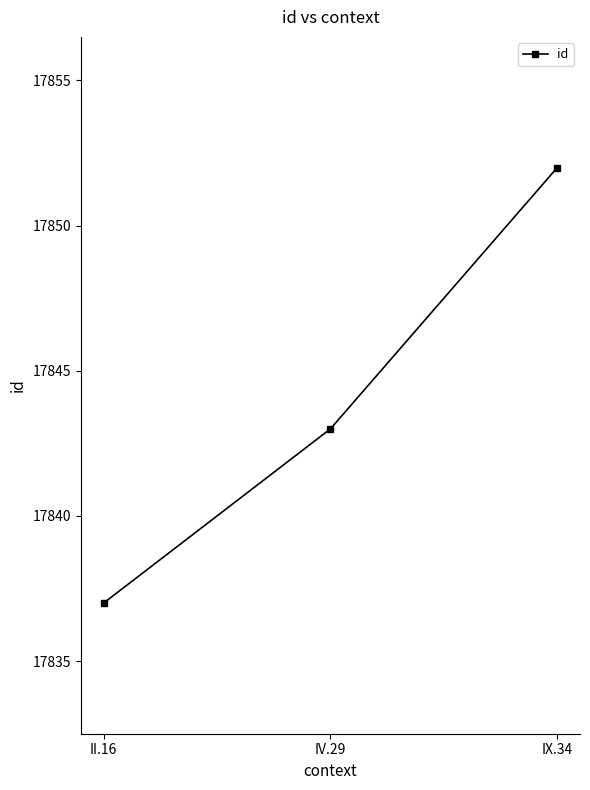

Reading left to right, transcribe all the data shown in this chart.

17837	17843	17852